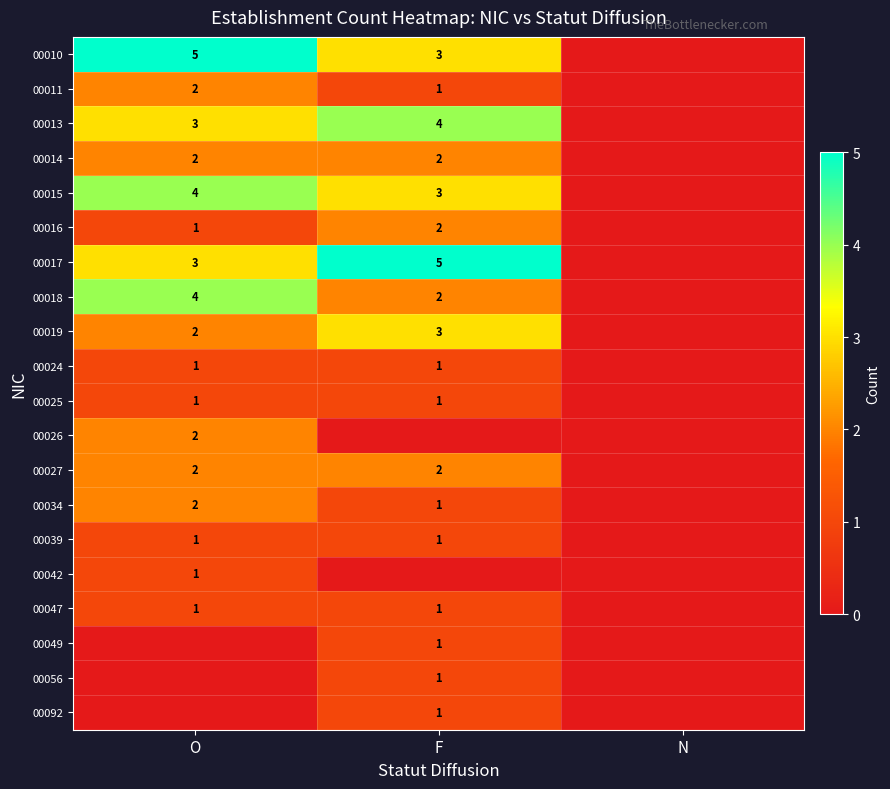

Is it true that 00010 equals 3 at F?

True